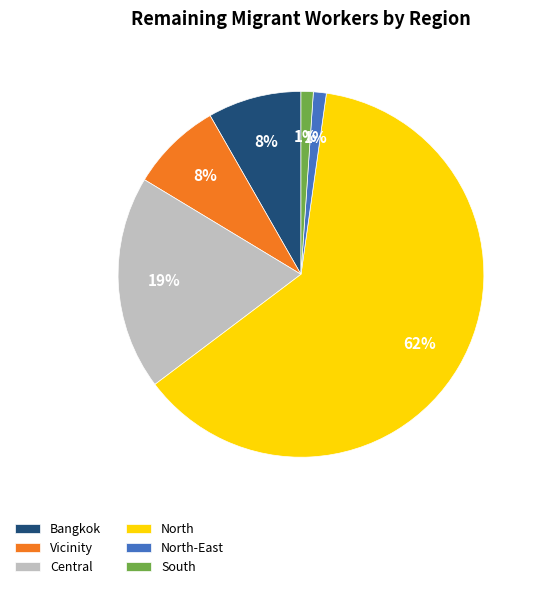

How many slices are in this pie chart?

6